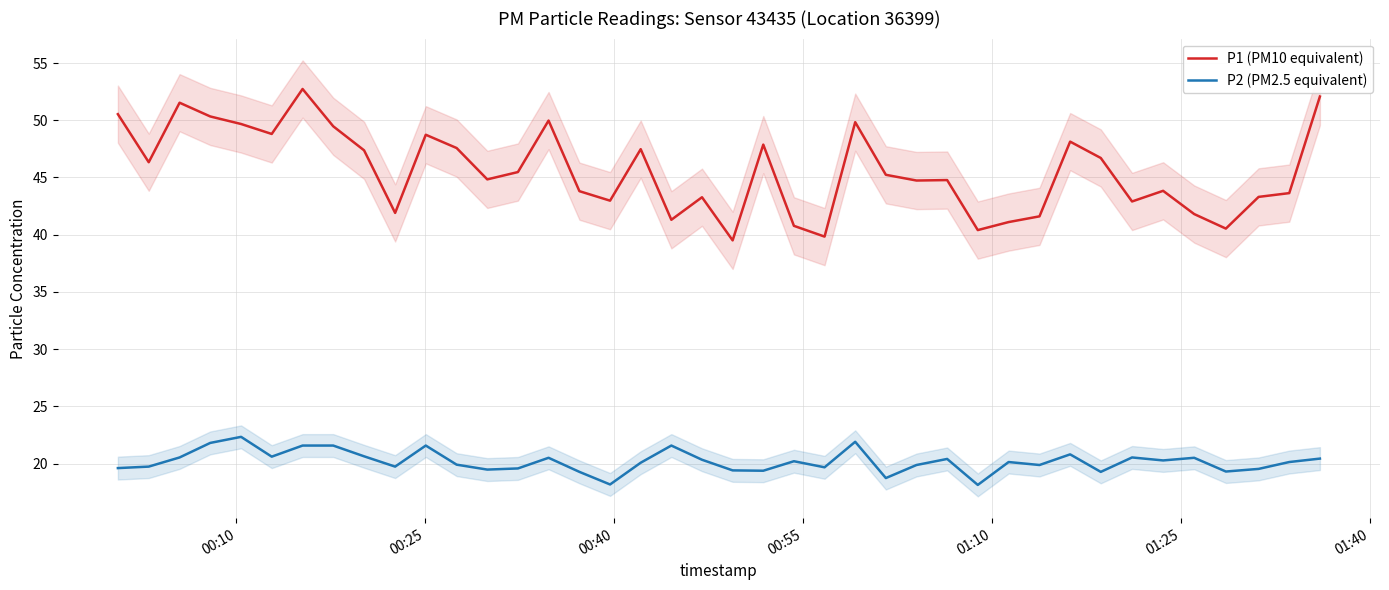

True or false: P2 (PM2.5 equivalent) and P1 (PM10 equivalent) cross at least once.

False